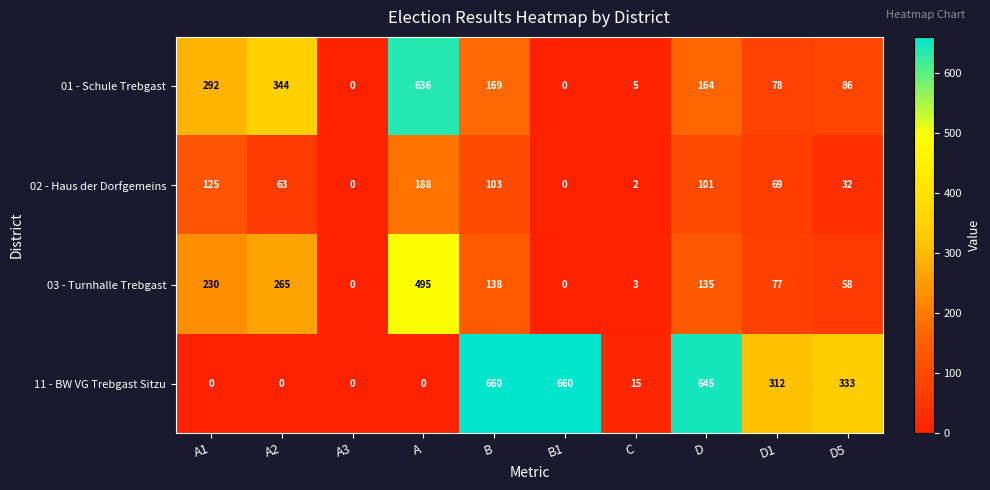

What is the difference between the highest and lowest values at A?

636